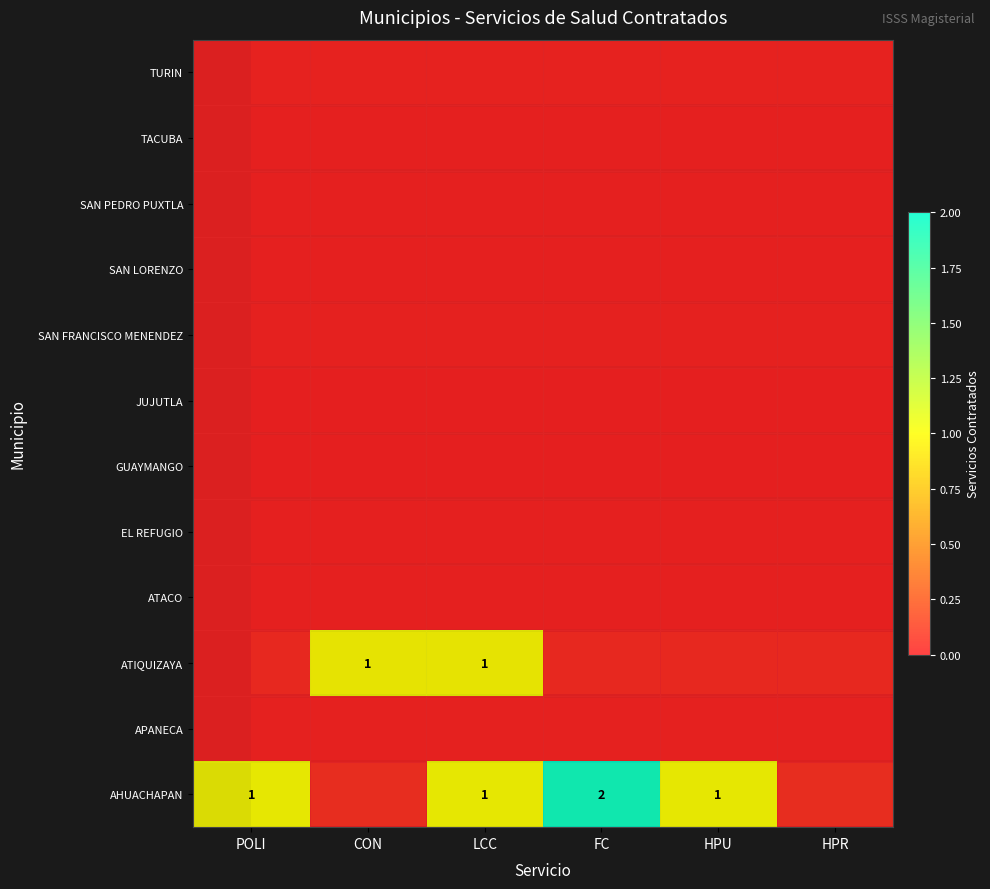

List the labels in order of SAN PEDRO PUXTLA value, smallest first.

POLI, CON, LCC, FC, HPU, HPR